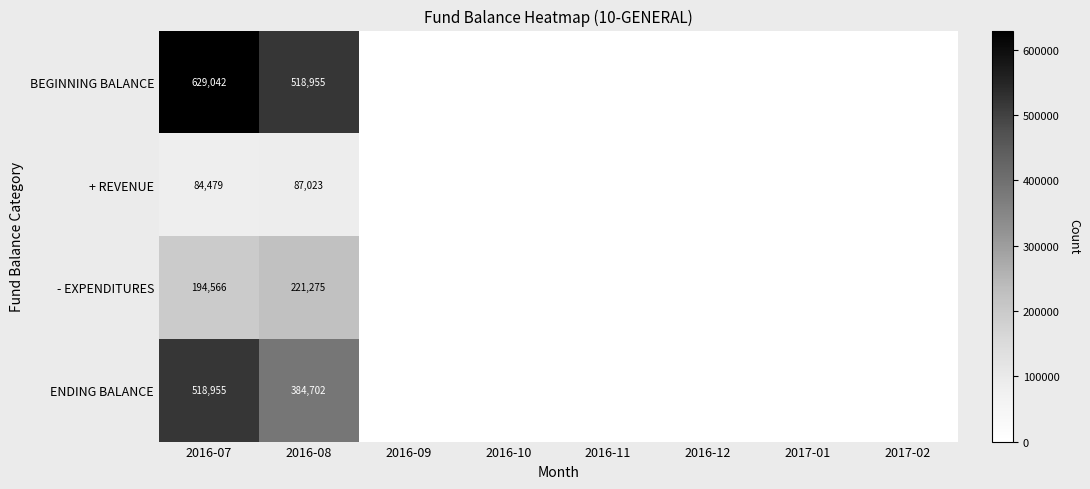

The value of - EXPENDITURES at 2016-08 is 221275. True or false?

True